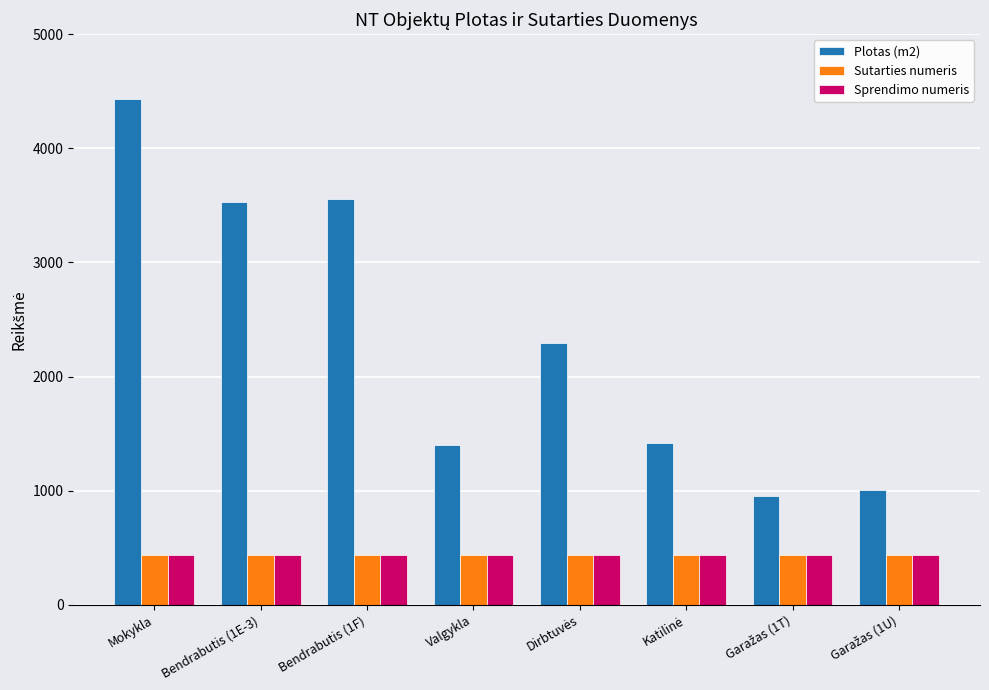

Is it true that Sutarties numeris equals 659.3 at Valgykla?

False